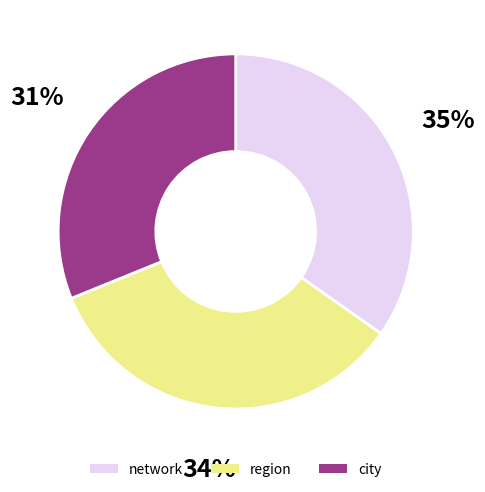

How many segments does this pie chart have?

3